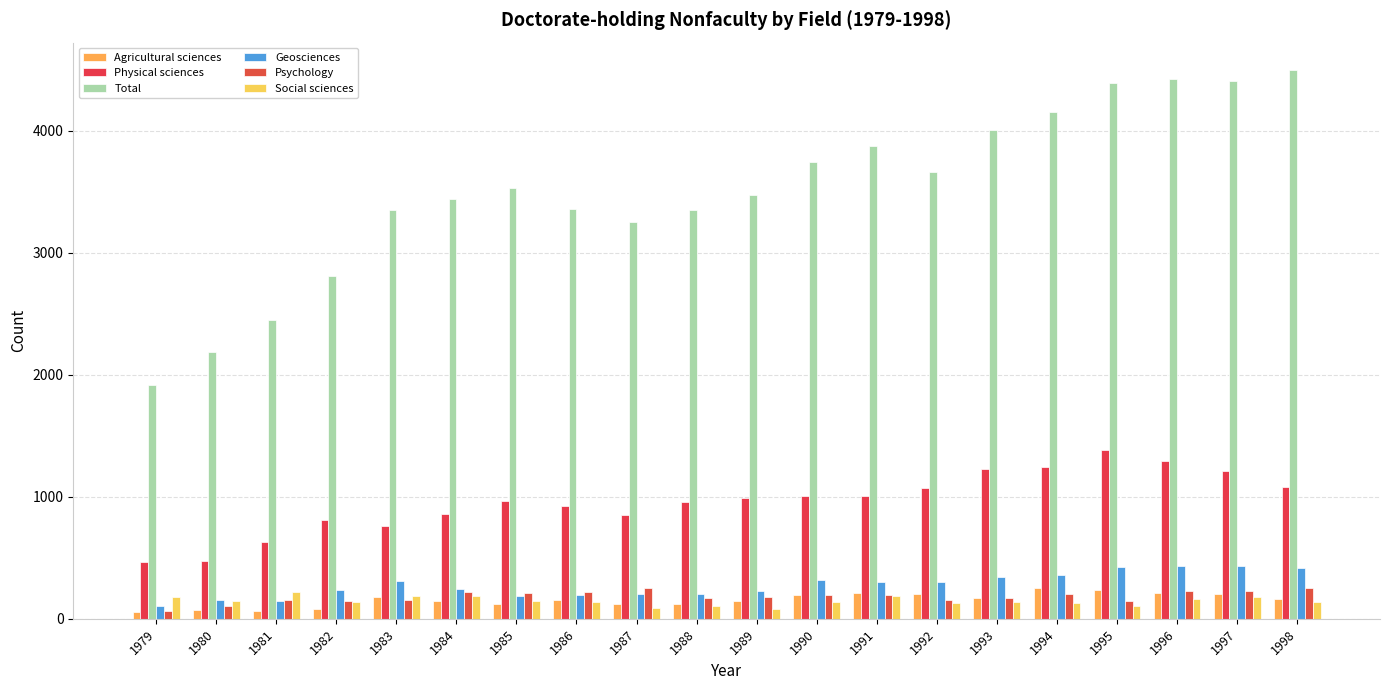

At how many categories does at least one series exceed 512?

20